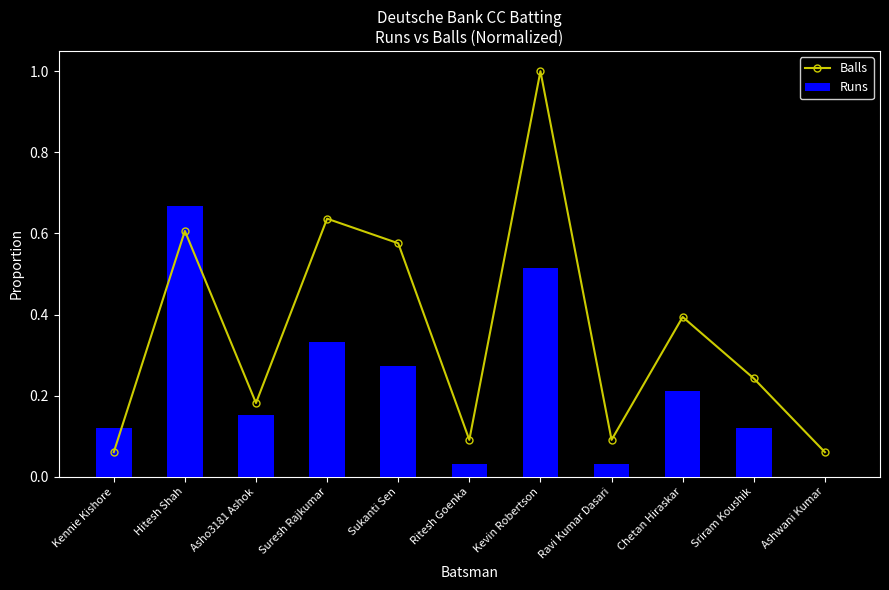

True or false: Runs has a value of 0.0 at Ashwani Kumar.

True